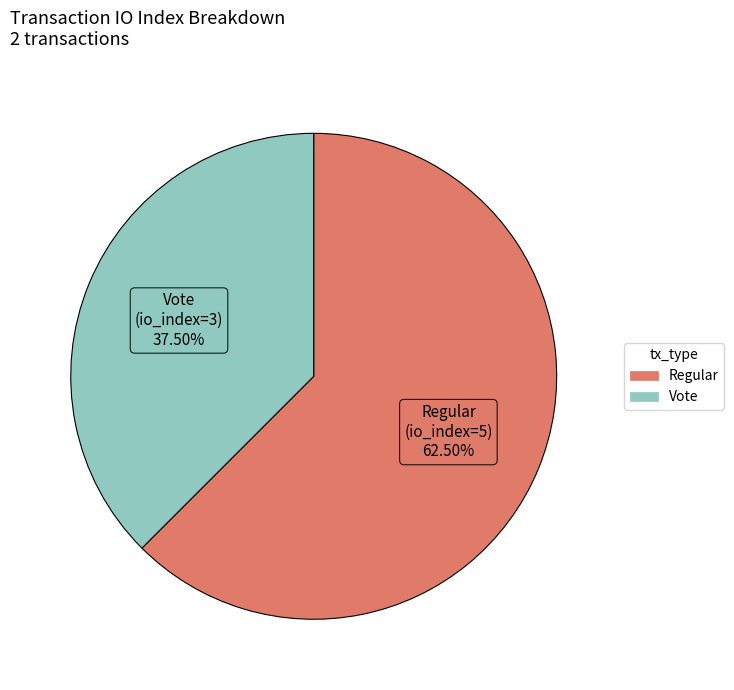

Which has a higher value, Vote or Regular?

Regular